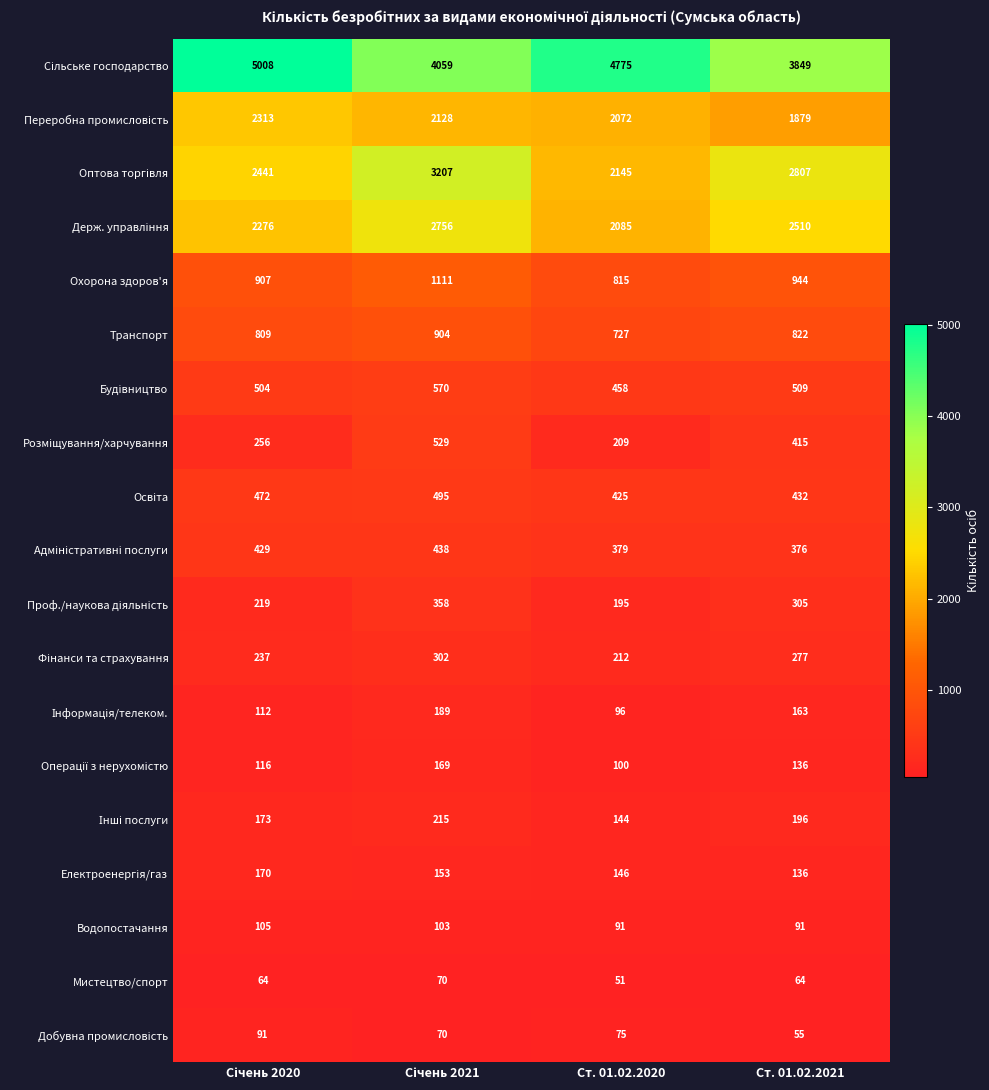

Count the number of categories in the chart.

4